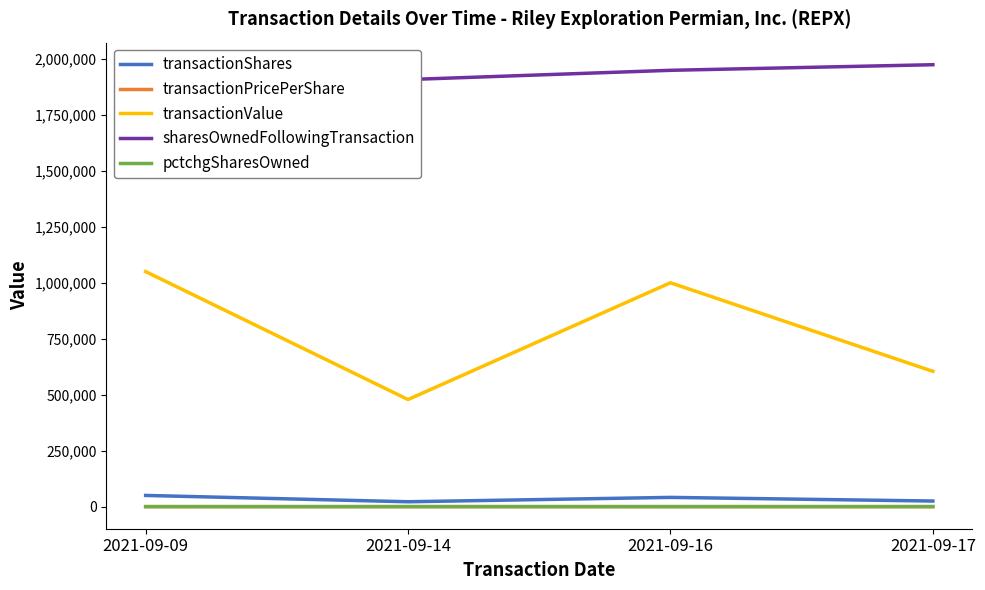

Is the value of sharesOwnedFollowingTransaction at 2021-09-14 greater than the value of transactionShares at 2021-09-16?

Yes